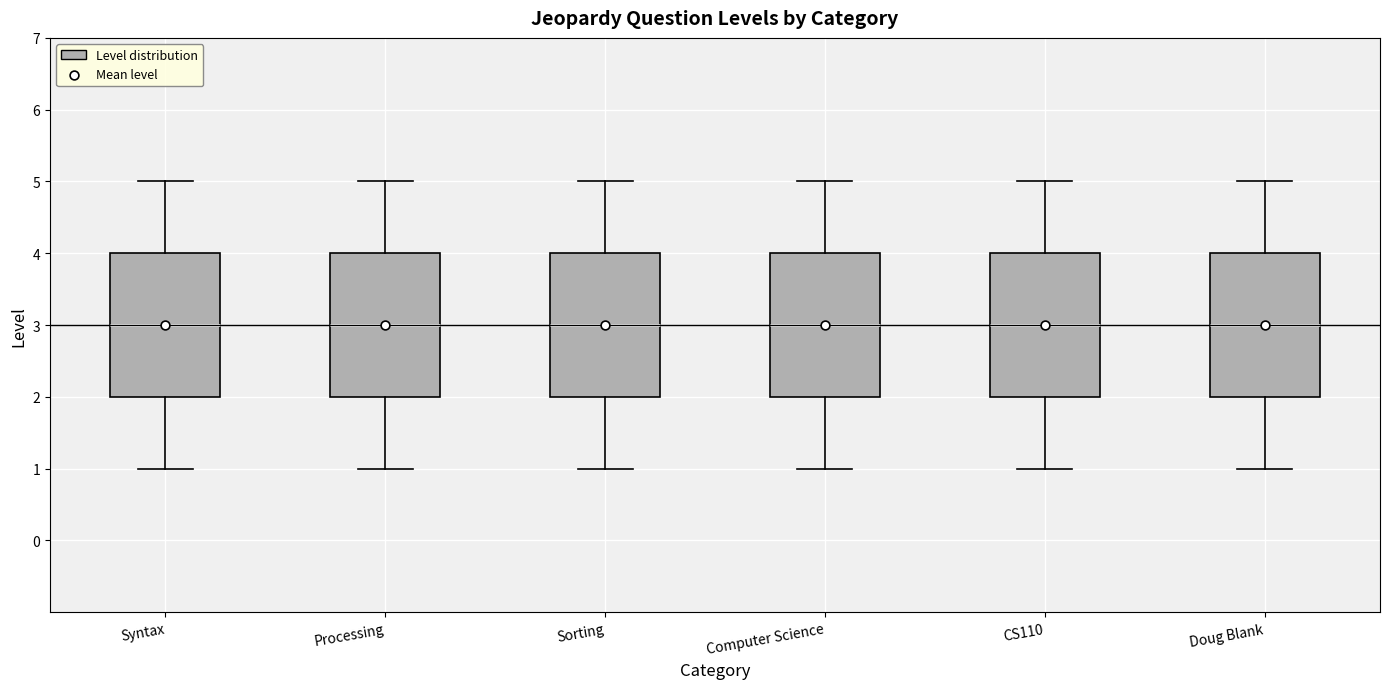

Reading left to right, transcribe this box plot: for each box, give where its median line is, the range the box spans, and where its two whiskers end, as read against the y-axis. The values are not printed on the chart, so give them approximately, as read against the axis.

Syntax: median 3, box 2 to 4, whiskers 1 to 5
Processing: median 3, box 2 to 4, whiskers 1 to 5
Sorting: median 3, box 2 to 4, whiskers 1 to 5
Computer Science: median 3, box 2 to 4, whiskers 1 to 5
CS110: median 3, box 2 to 4, whiskers 1 to 5
Doug Blank: median 3, box 2 to 4, whiskers 1 to 5